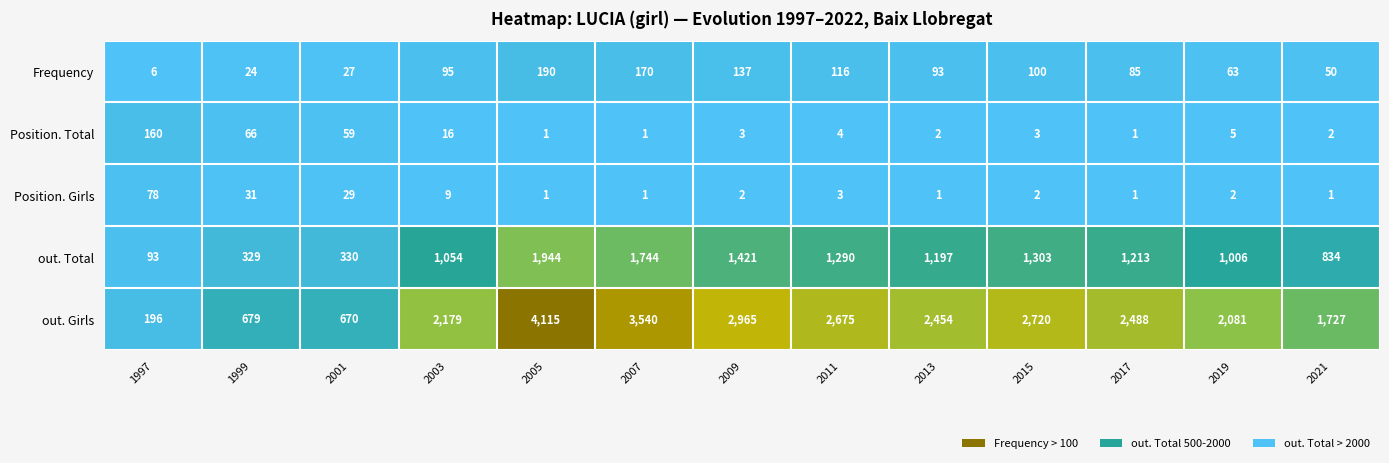

List the series in order of their peak value, lowest first.

Position. Girls, Position. Total, Frequency, out. Total, out. Girls